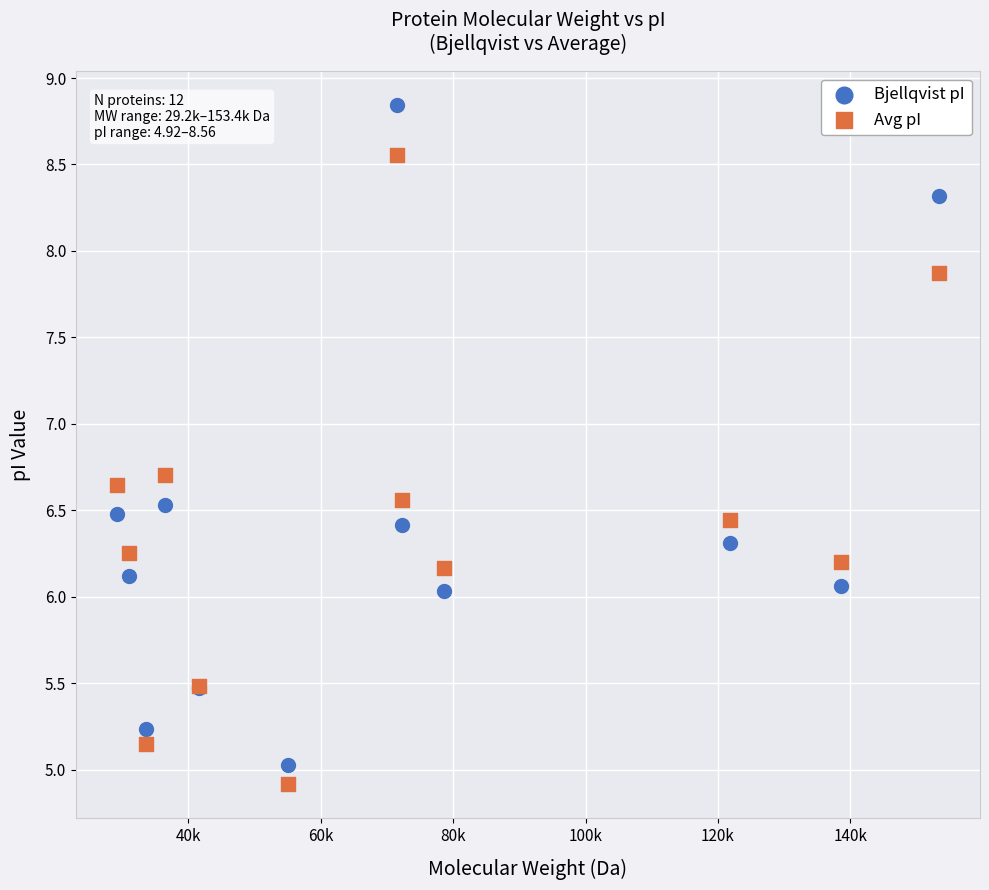

What are all the series names shown in the legend?

Bjellqvist pI, Avg pI